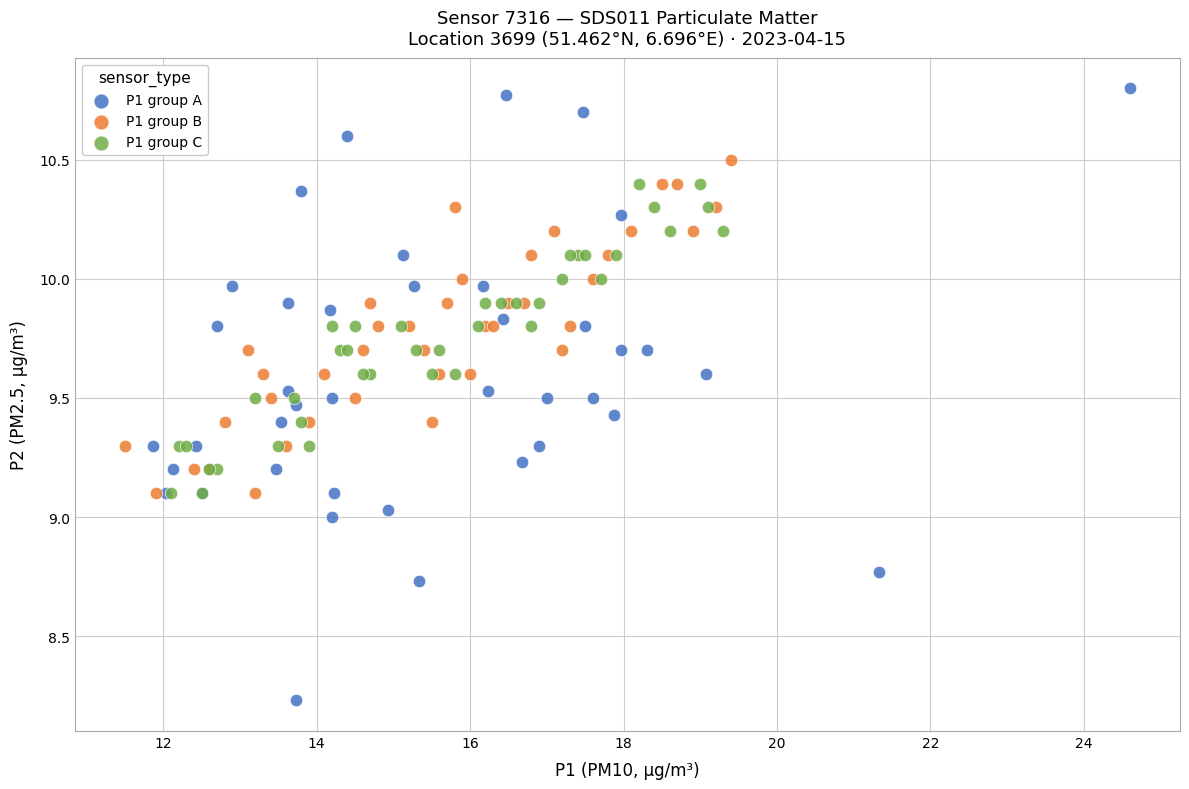

Which series reaches the maximum Y coordinate?

P1 group A